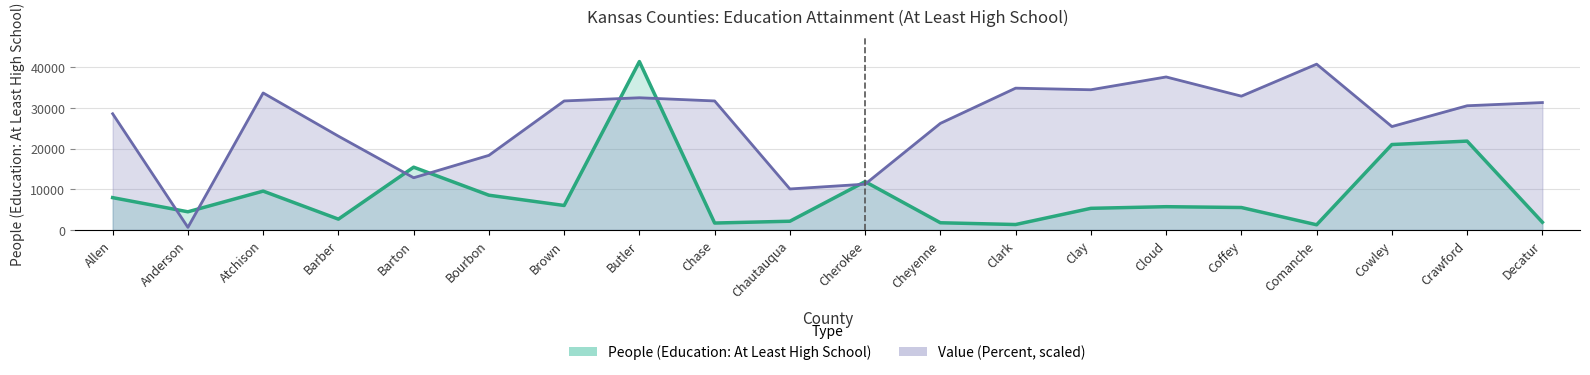

Reading right to left, extract all data points from this chart.

People (Education: At Least High School): Decatur=1893.0	Crawford=21856.0	Cowley=21017.0	Comanche=1267.0	Coffey=5515.0	Cloud=5720.0	Clay=5317.0	Clark=1332.0	Cheyenne=1765.0	Cherokee=11884.0	Chautauqua=2142.0	Chase=1696.0	Butler=41430.0	Brown=6017.0	Bourbon=8547.0	Barton=15440.0	Barber=2656.0	Atchison=9554.0	Anderson=4464.0	Allen=7949.0
Value (Percent): Decatur=31346.4	Crawford=30558.9	Cowley=25440.1	Comanche=40796.5	Coffey=32921.4	Cloud=37646.5	Clay=34496.4	Clark=34890.2	Cheyenne=26227.6	Cherokee=11264.9	Chautauqua=10083.6	Chase=31740.1	Butler=32527.6	Brown=31740.1	Bourbon=18352.5	Barton=12839.9	Barber=23077.5	Atchison=33708.9	Anderson=633.5	Allen=28590.1